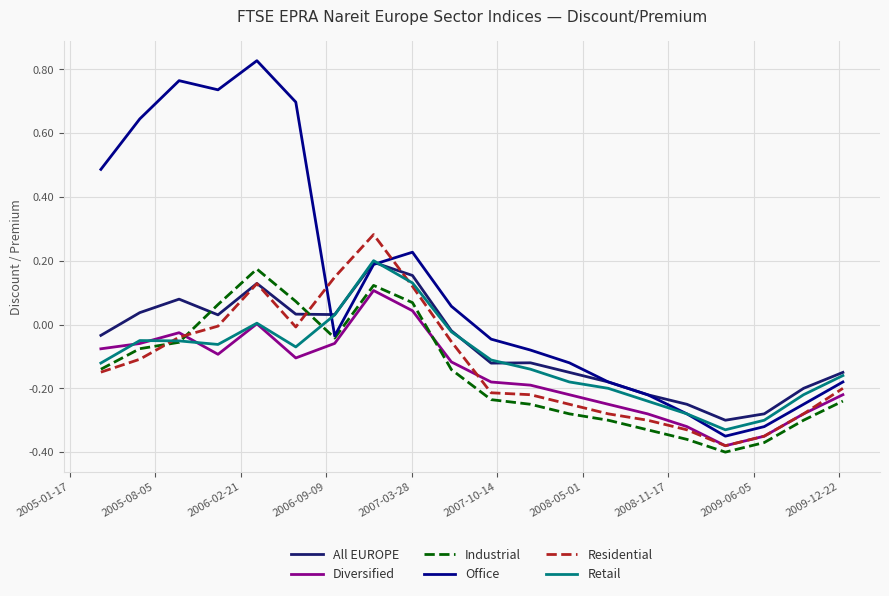

Which series has the largest total across all categories?

Office